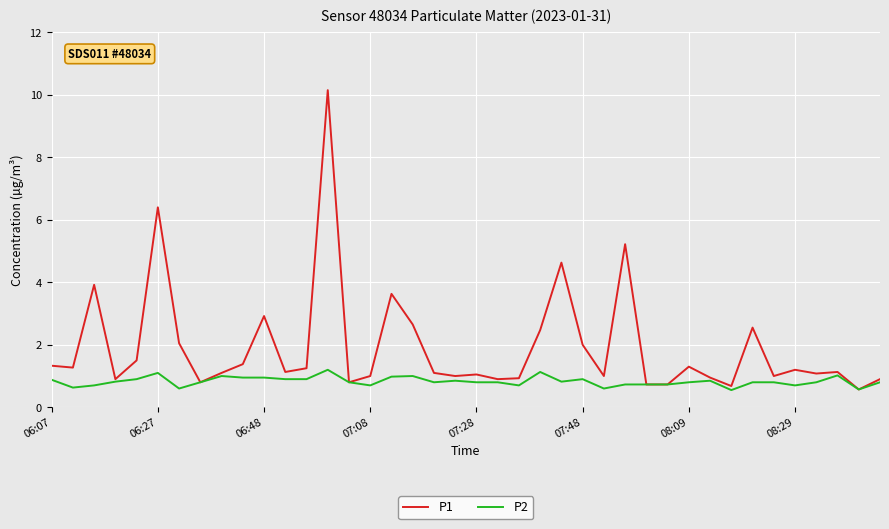

Which series has the largest total across all categories?

P1